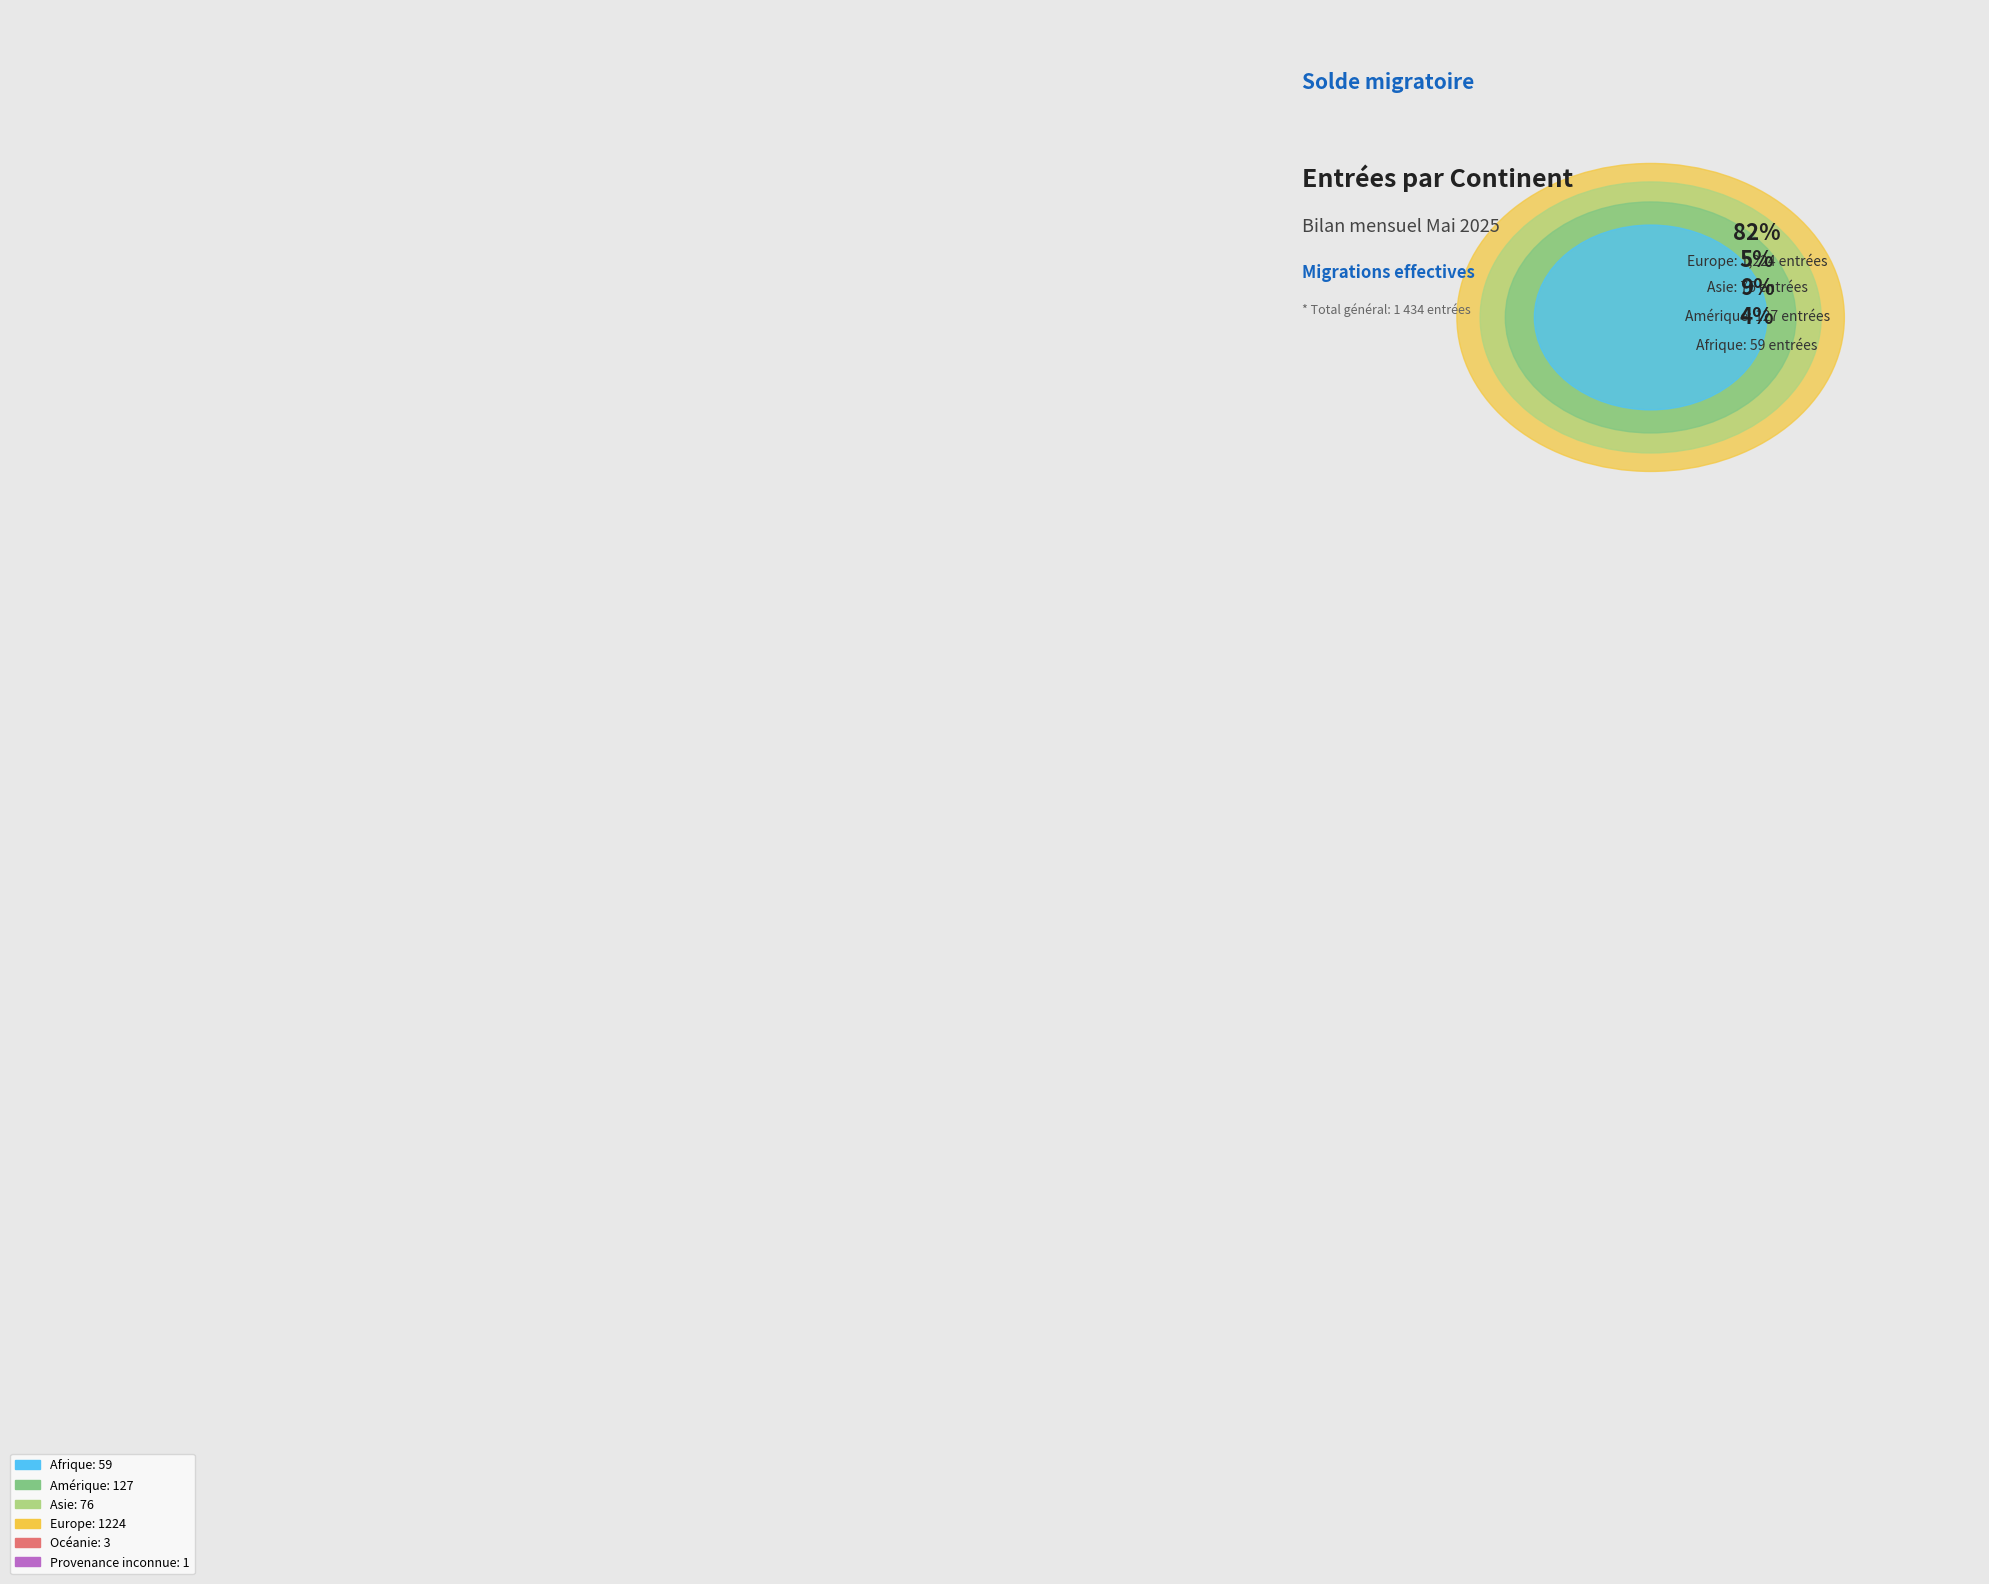

To the nearest percent, what percentage of the pie is Afrique?

4%